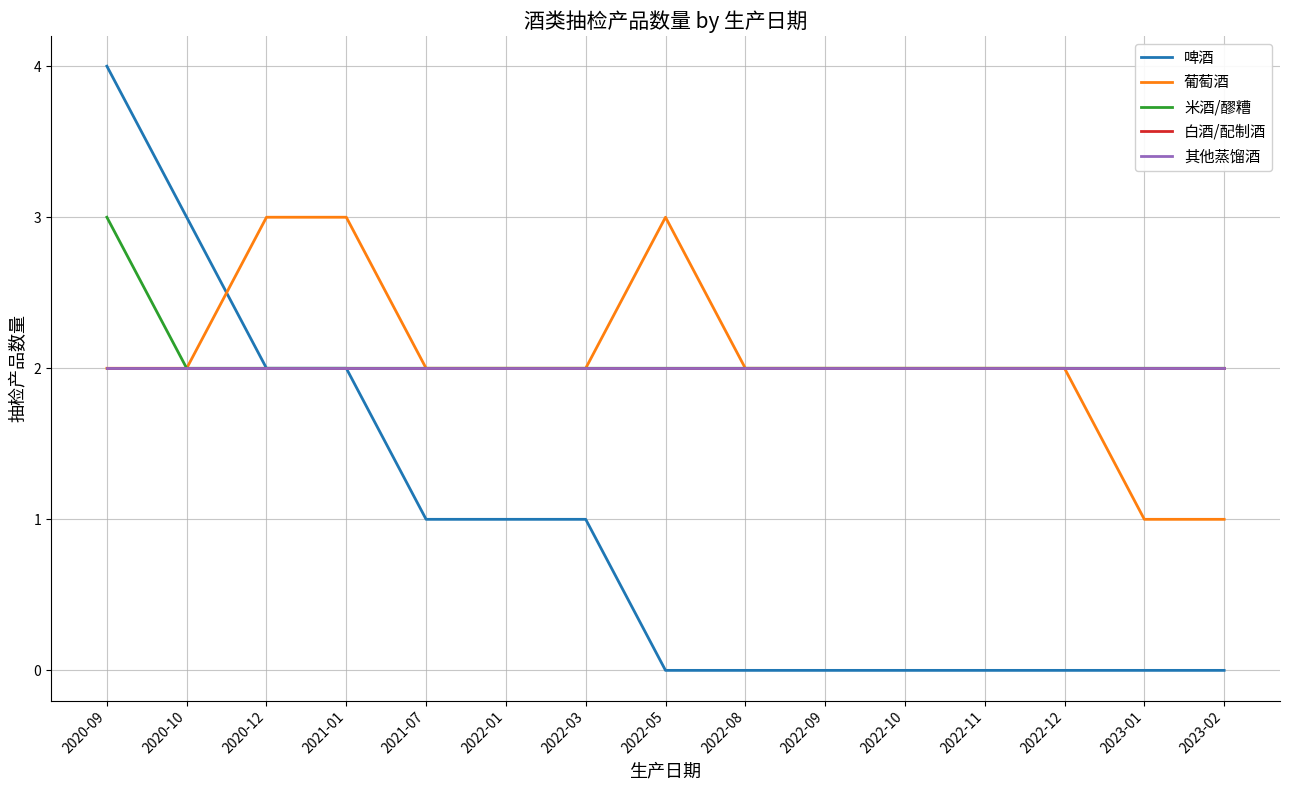

What is the difference between the highest and lowest values at 2022-08?

2